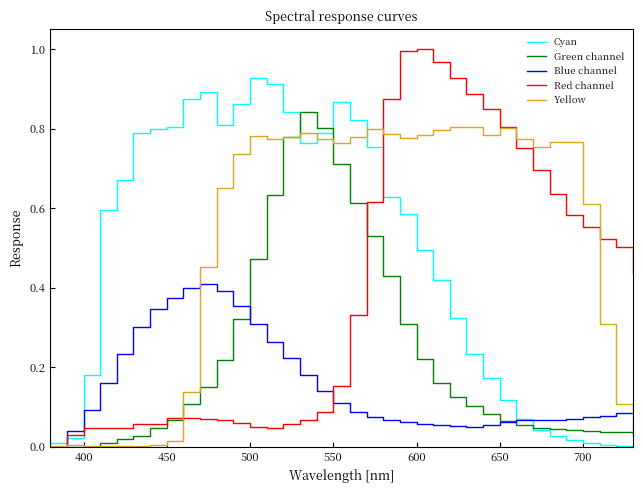

Which series has the largest total across all categories?

Yellow